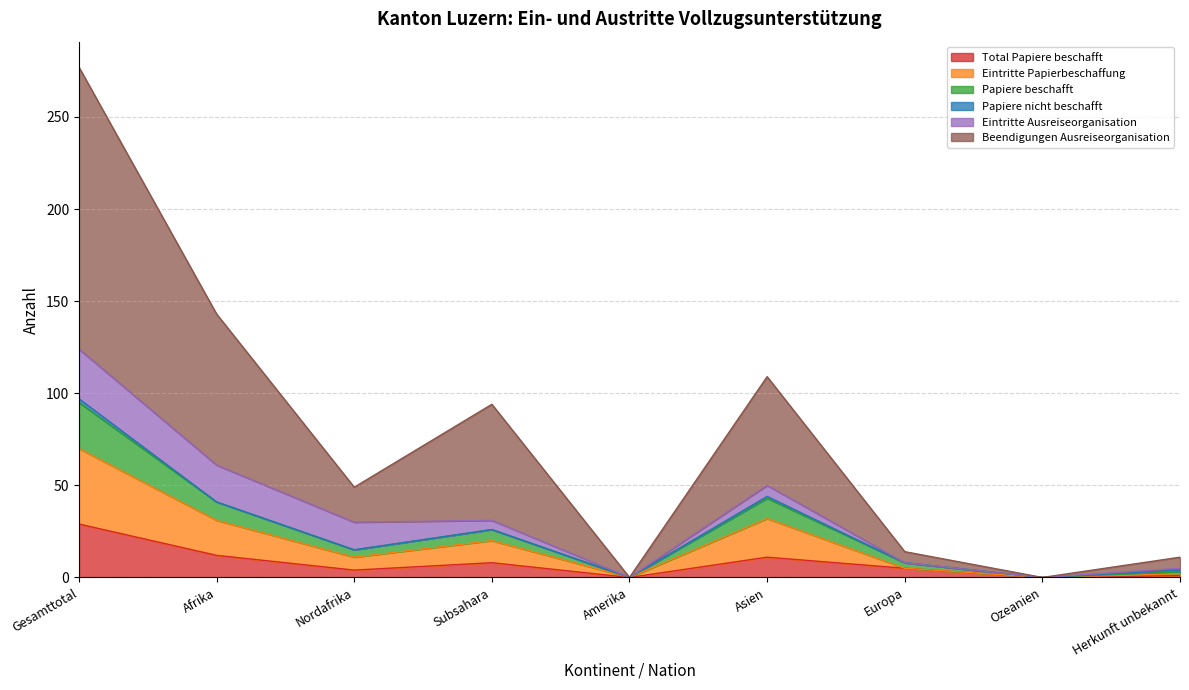

In Eintritte Papierbeschaffung, how many points are higher than both neighbors (excluding endpoints)?

2